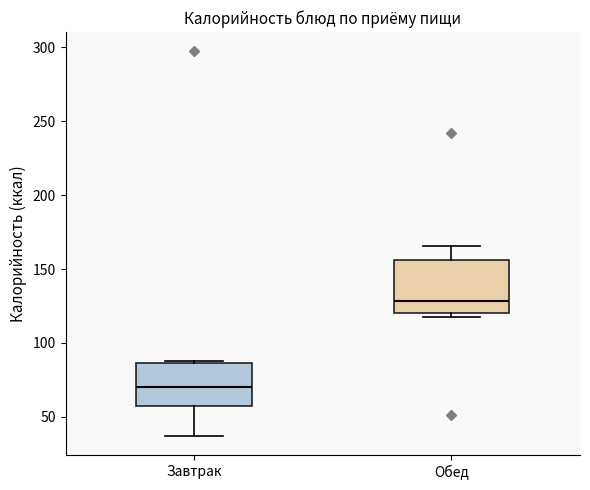

Which box's median line is the highest?

Обед